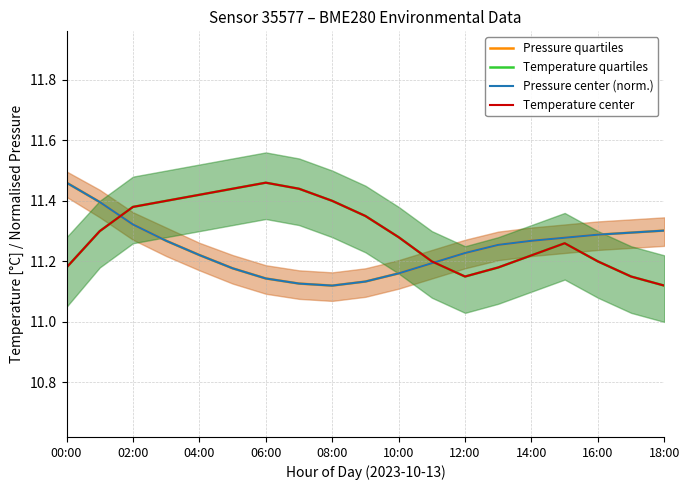

How many interior local valleys does the Pressure center (norm.) series have?

1